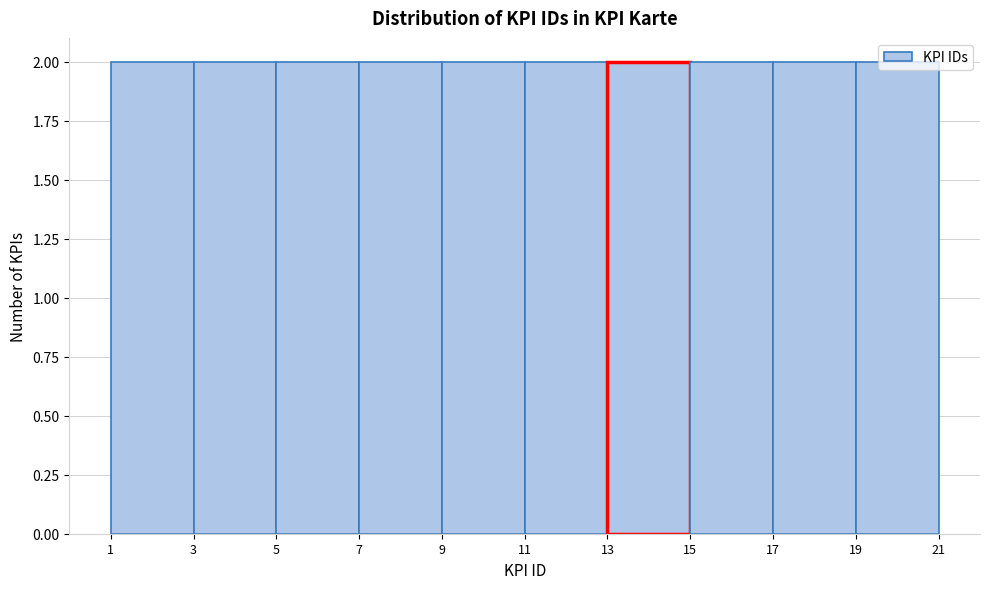

Reading left to right, transcribe this chart: for each bar, give the range it covers on the x-axis and its height. The values are not printed on the chart, so give them approximately, as read against the axis.

1 to 3: 2
3 to 5: 2
5 to 7: 2
7 to 9: 2
9 to 11: 2
11 to 13: 2
13 to 15: 2
15 to 17: 2
17 to 19: 2
19 to 21: 2